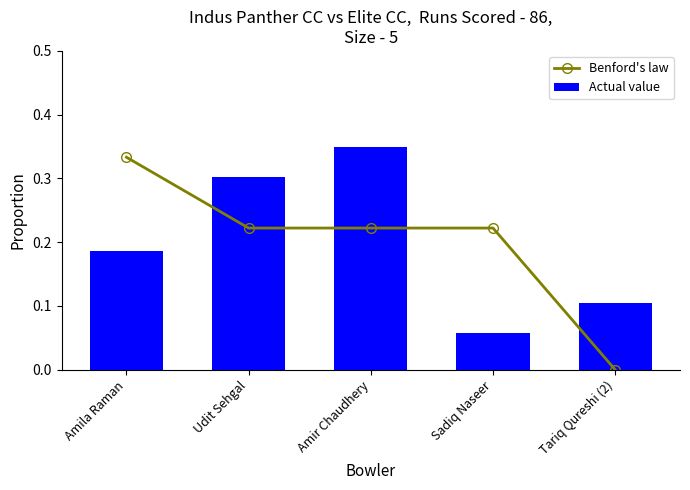

What is the value of the Actual value bar at the 1st from the left?

0.2